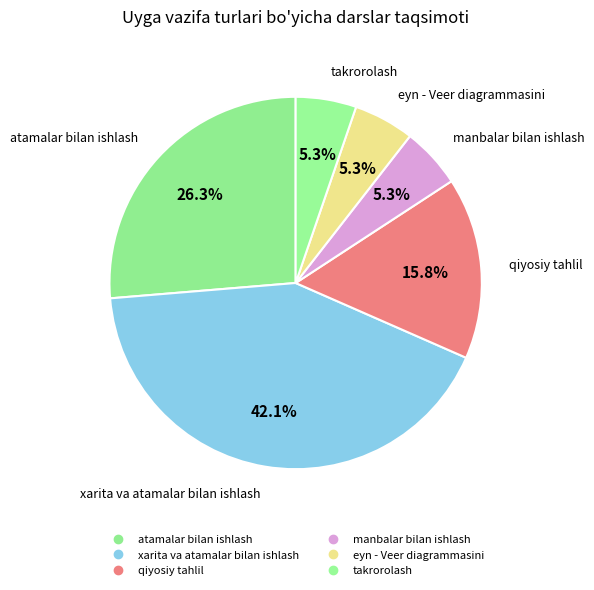

How many slices are in this pie chart?

6